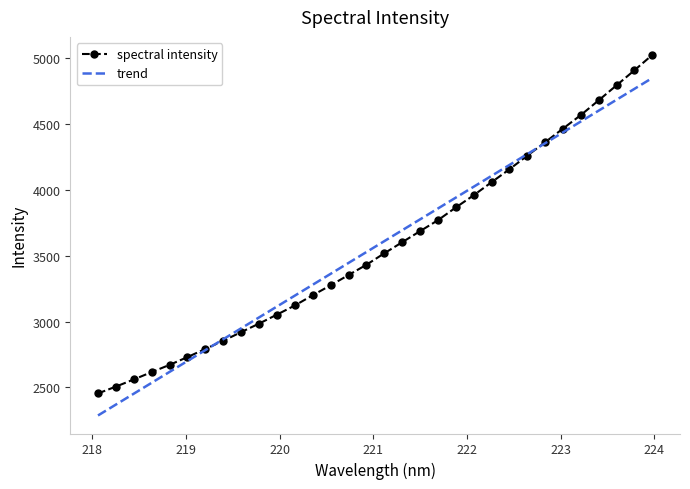

What is the sum of all spectral intensity values?

114155.6